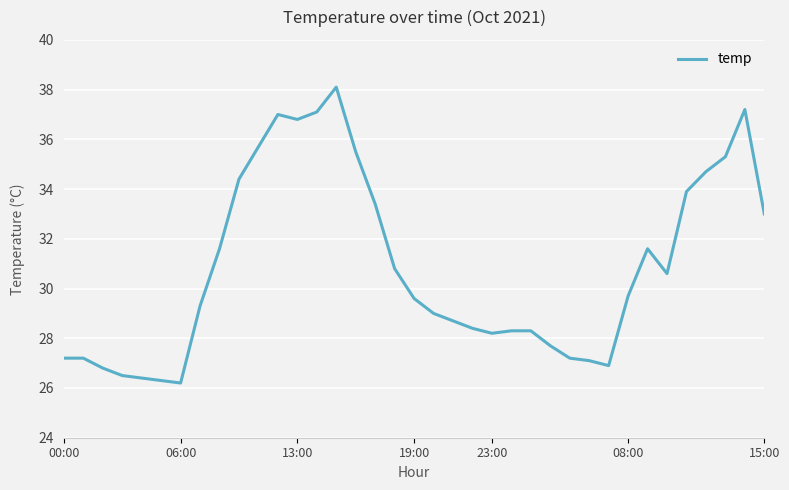

What is the maximum value shown in the chart?

38.1